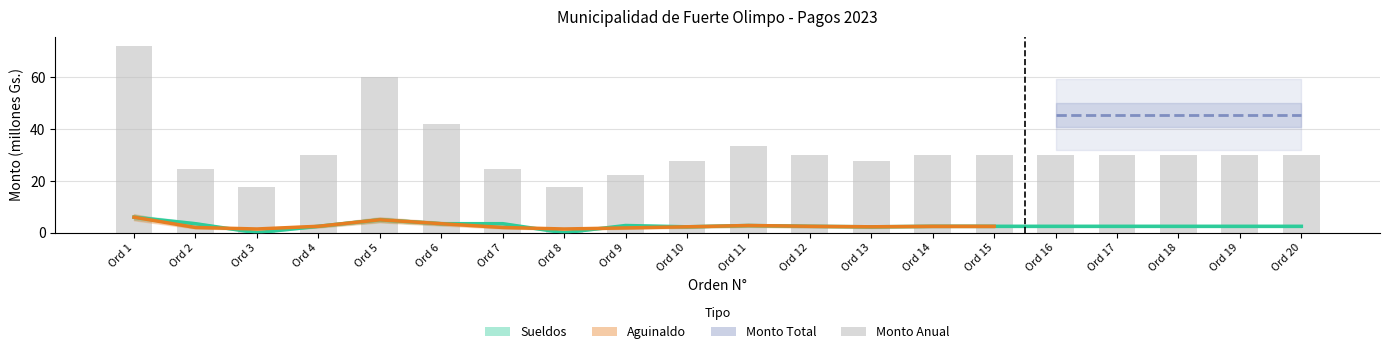

At which category does the chart reach its minimum across all series?

Ord 3